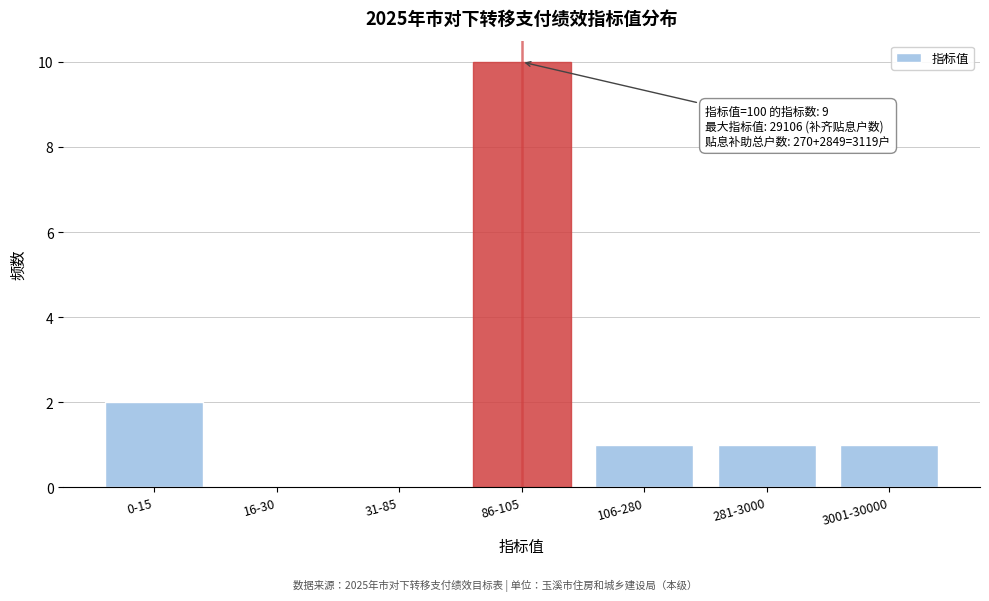

Reading left to right, list all the values displayed in this chart.

0-15=2	16-30=0	31-85=0	86-105=10	106-280=1	281-3000=1	3001-30000=1